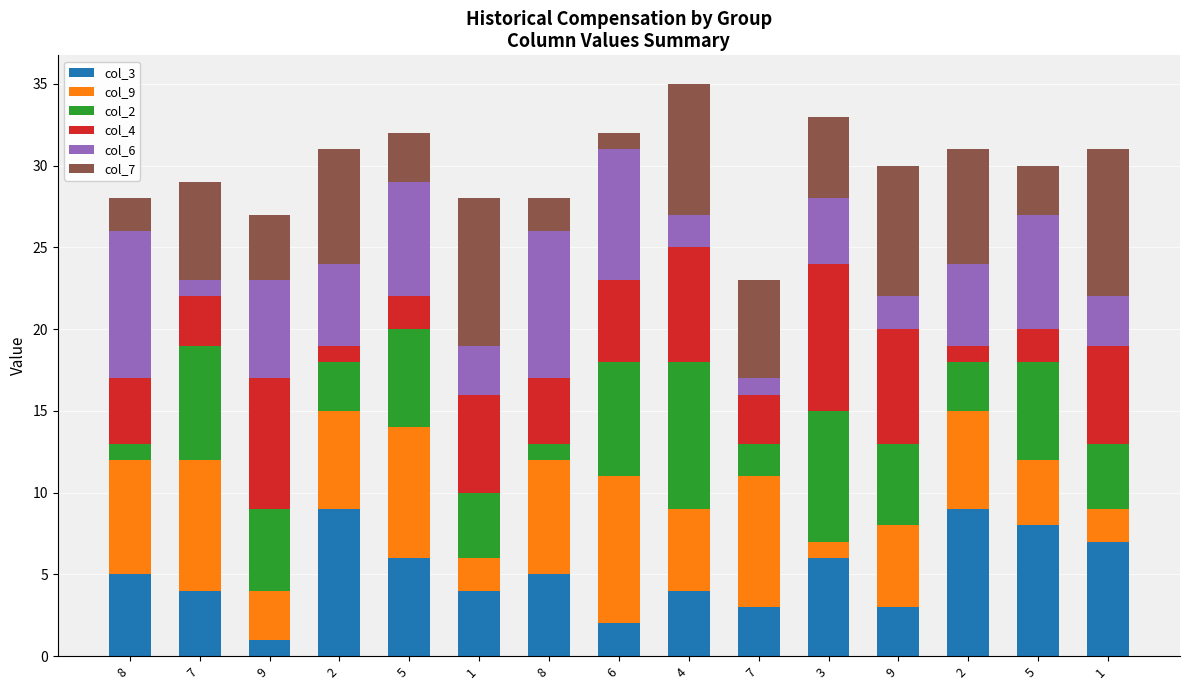

What is the label of the 1st bar from the right?

1